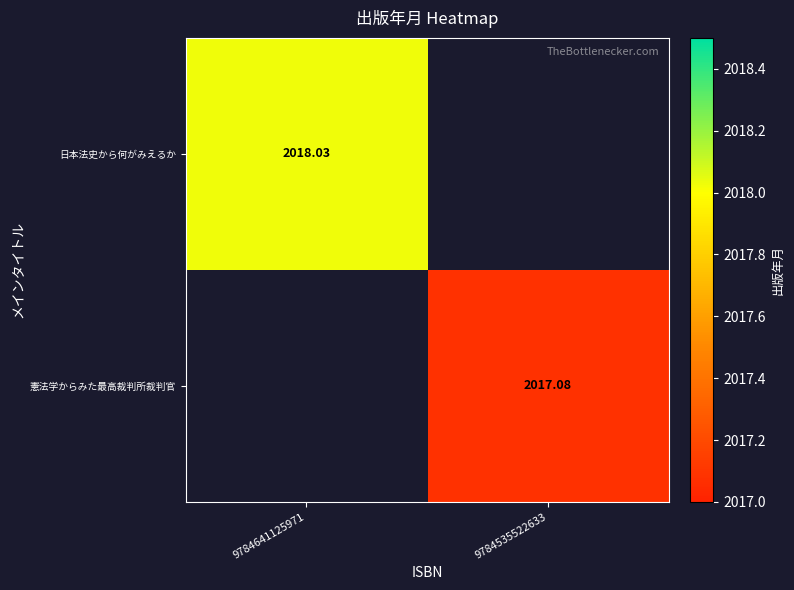

What is the total value across all series at 9784535522633?

2017.1